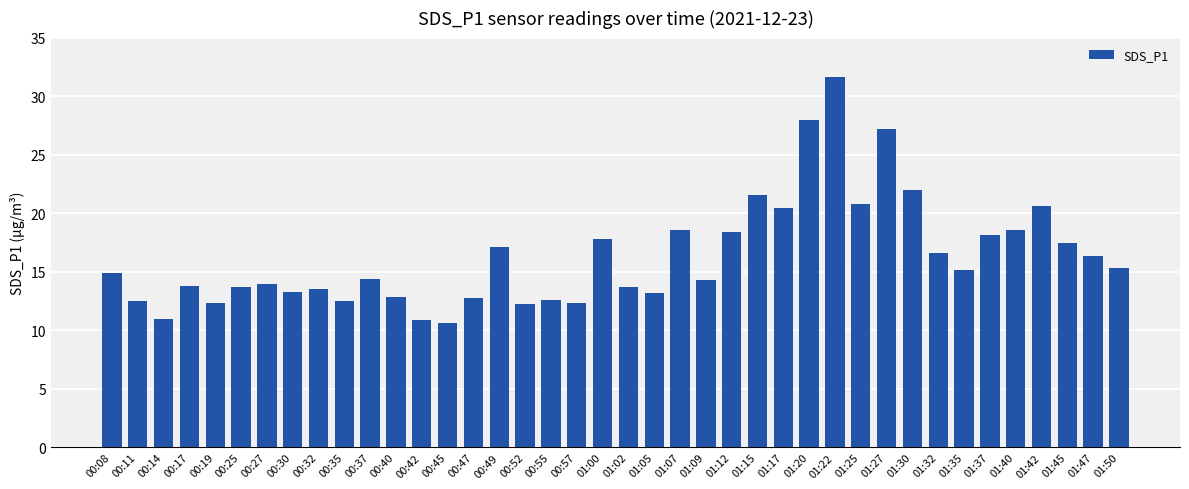

What is the average value?

16.3